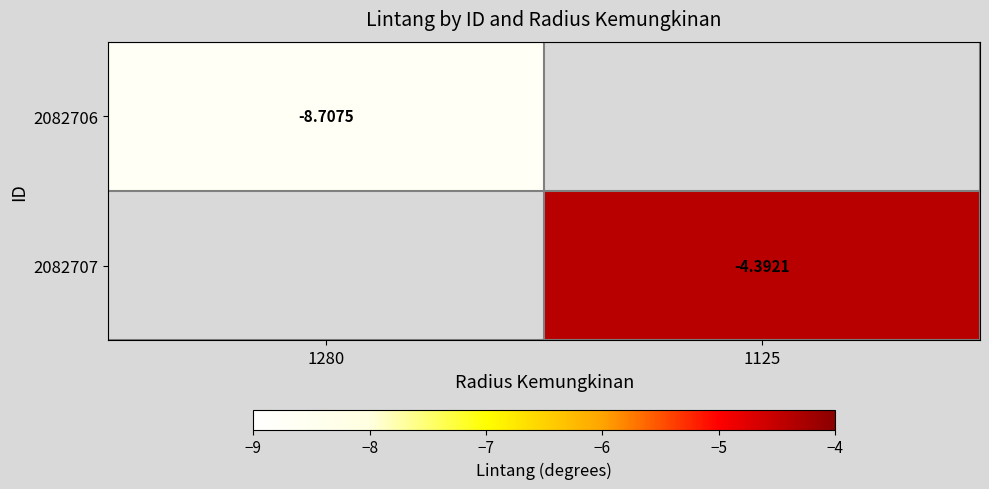

Is it true that 2082706 equals -2.0 at 1280?

False